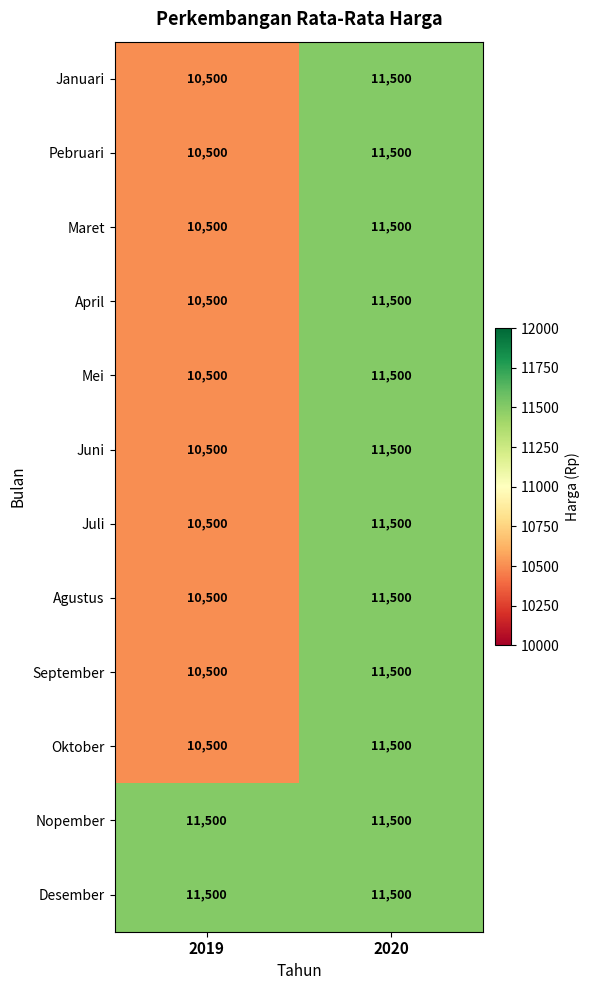

What is the maximum value shown in the chart?

11500